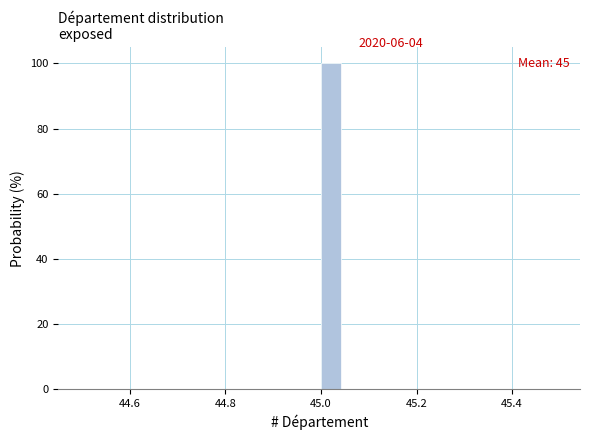

Read against the x-axis, roughly where is the centre of the tallest bar?

45.02